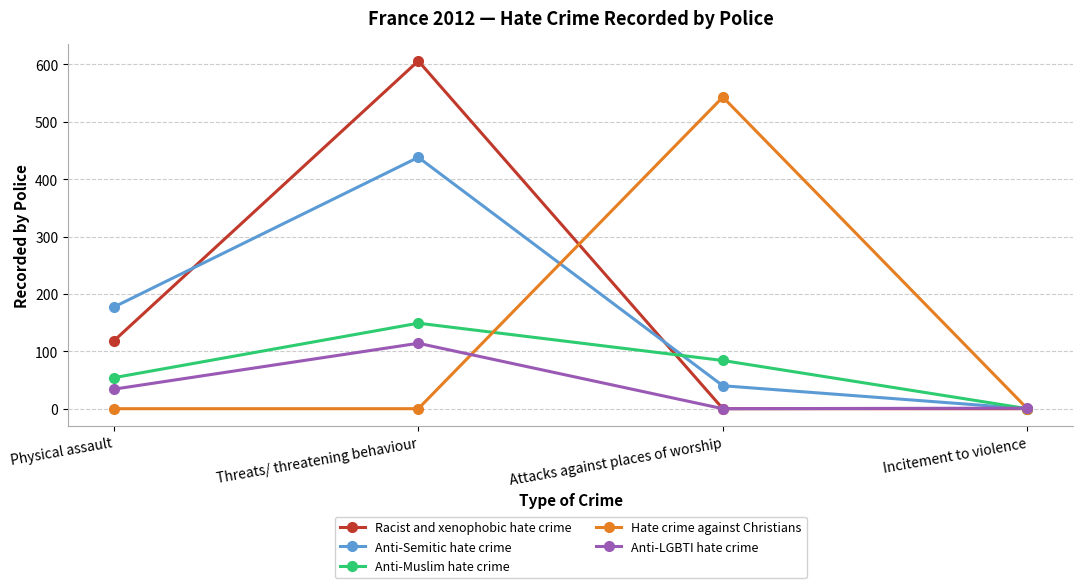

What is the label of the 2nd point from the right?

Attacks against places of worship